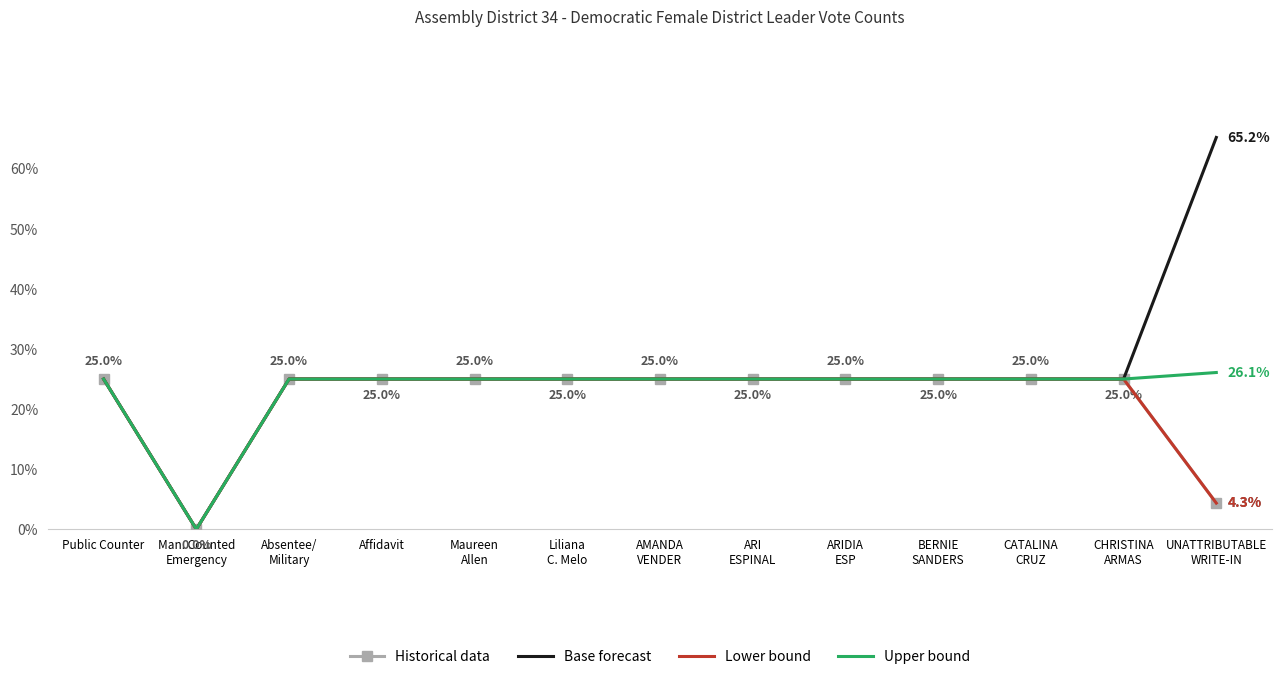

Rank the categories by Lower bound value from highest to lowest.

Public Counter, Absentee/
Military, Affidavit, Maureen
Allen, Liliana
C. Melo, AMANDA
VENDER, ARI
ESPINAL, ARIDIA
ESP, BERNIE
SANDERS, CATALINA
CRUZ, CHRISTINA
ARMAS, UNATTRIBUTABLE
WRITE-IN, Man. Counted
Emergency